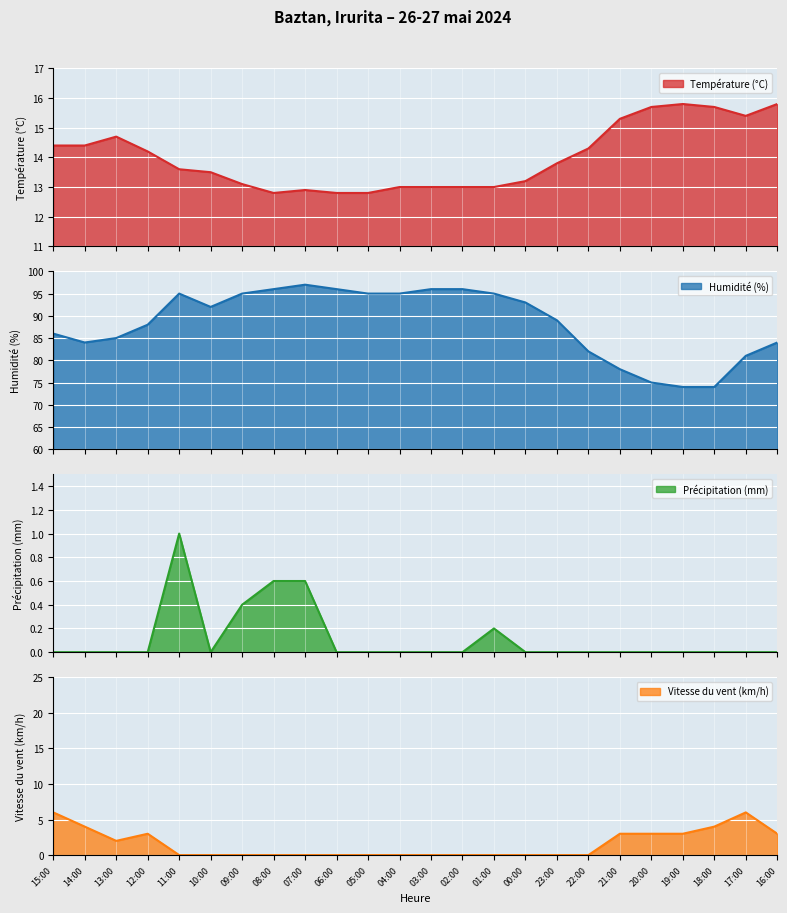

Which series has the largest total across all categories?

Humidité (%)